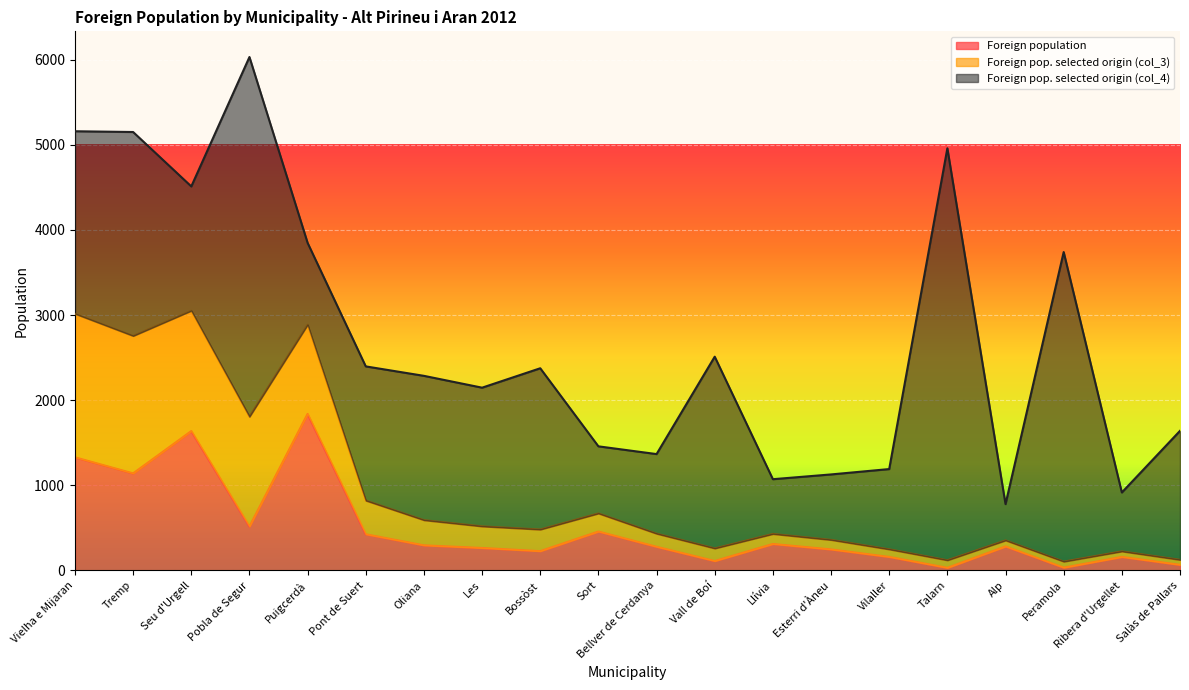

What is the minimum value shown in the chart?

31